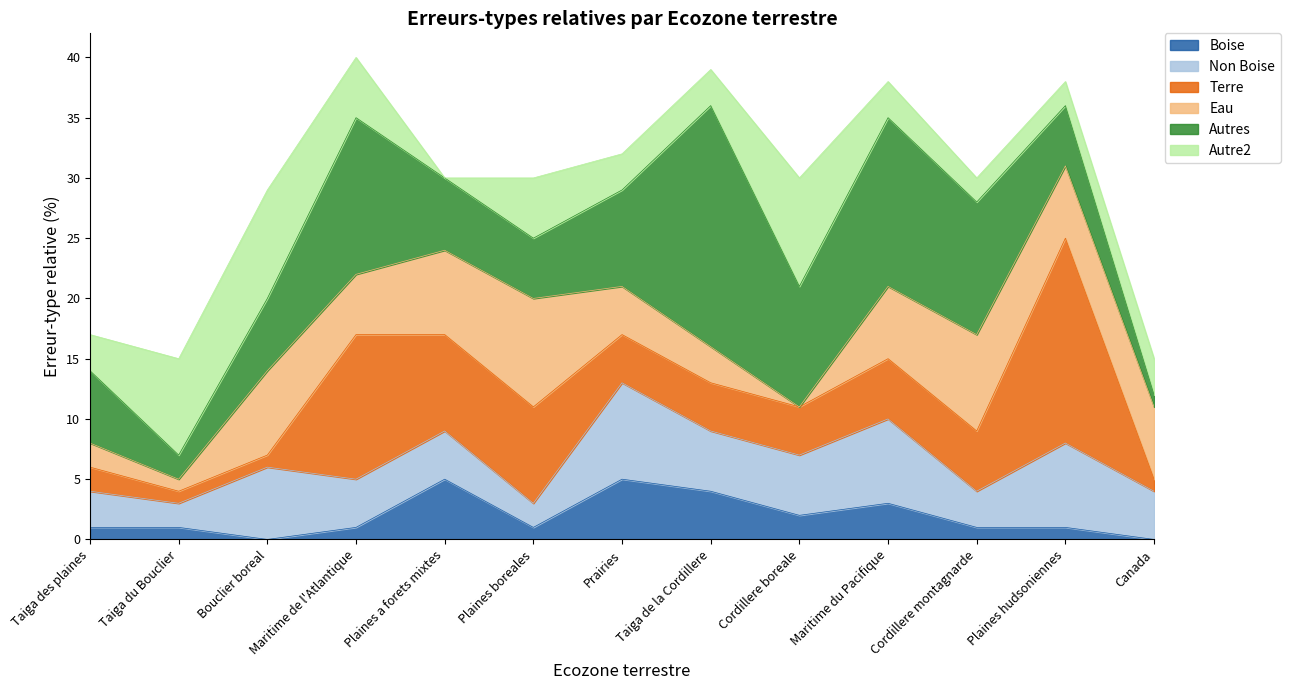

Which category has the lowest value in the Autres series?

Canada